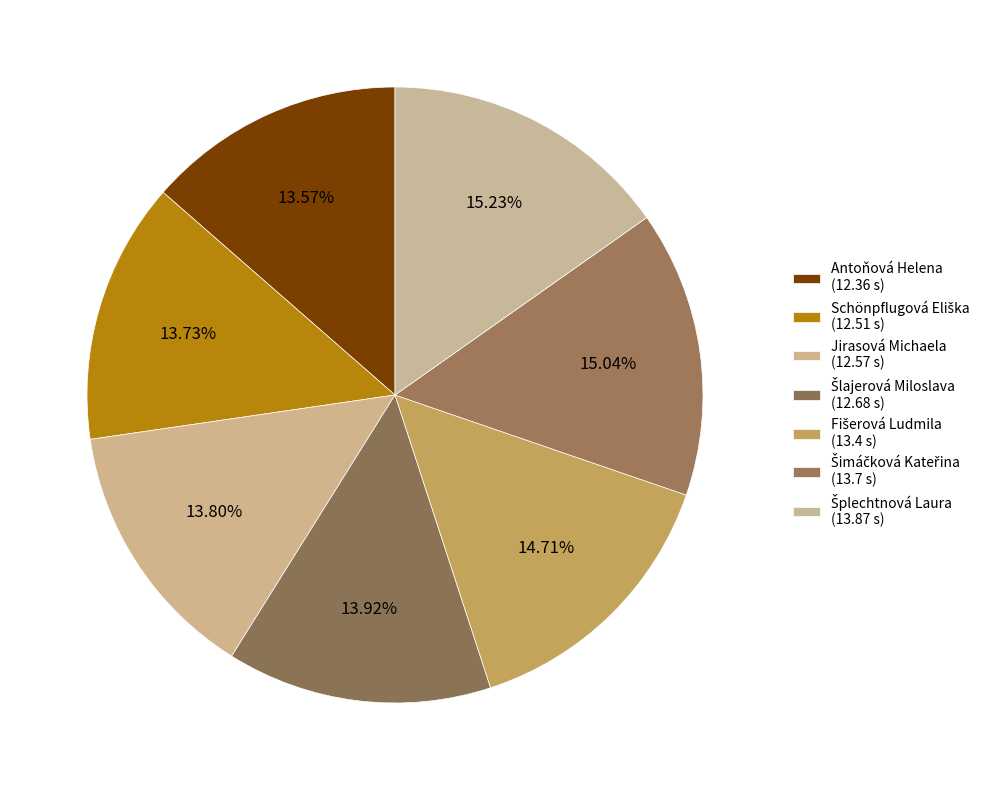

How many segments does this pie chart have?

7